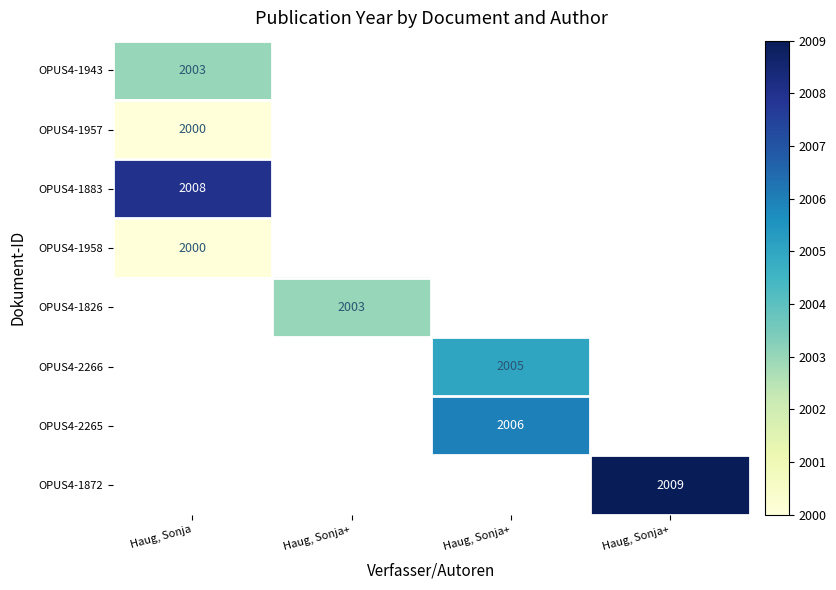

Rank the series by their maximum value, from lowest to highest.

OPUS4-1957, OPUS4-1958, OPUS4-1943, OPUS4-1883, OPUS4-1826, OPUS4-2266, OPUS4-2265, OPUS4-1872